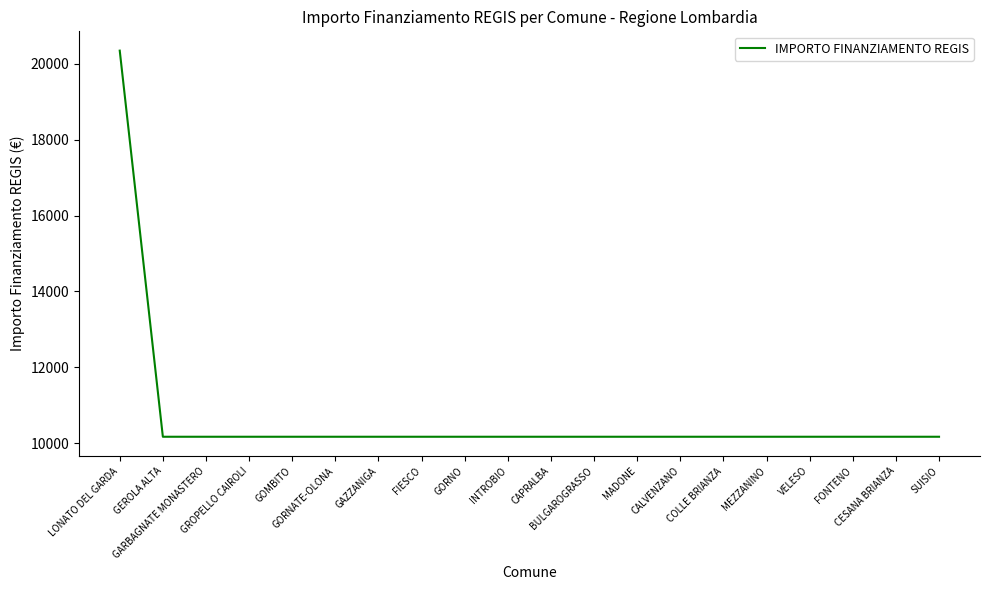

What is the smallest value displayed?

10172